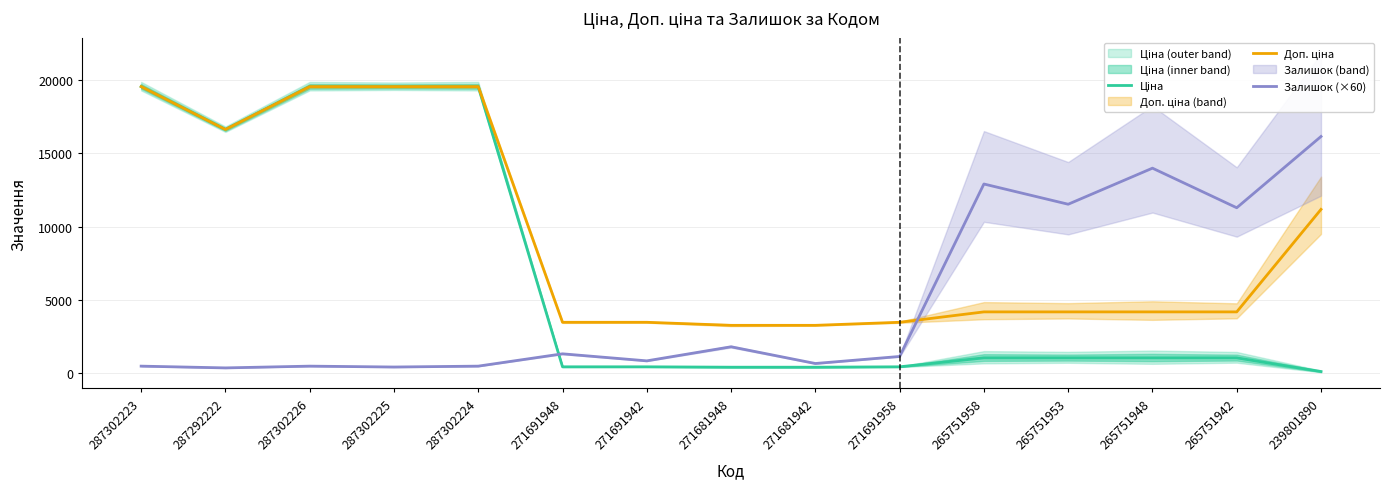

Which label corresponds to the largest value in the chart?

287302223